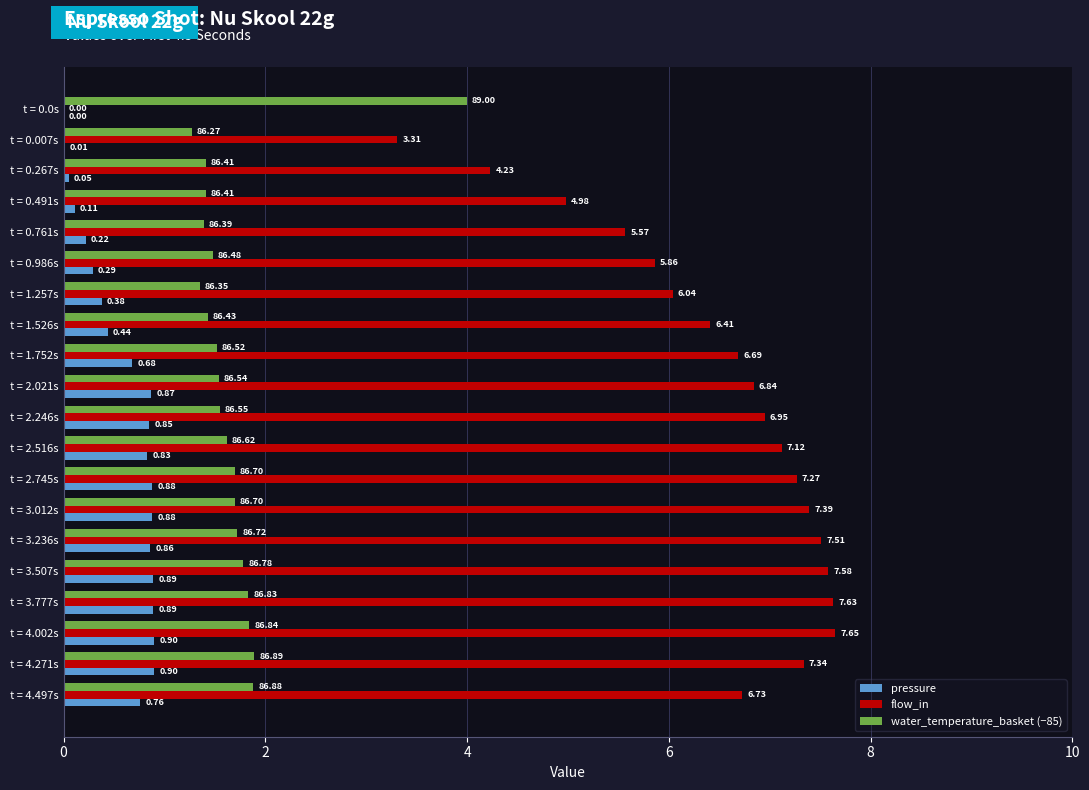

Between t = 0.0s and t = 0.267s, which series saw the biggest shift?

flow_in